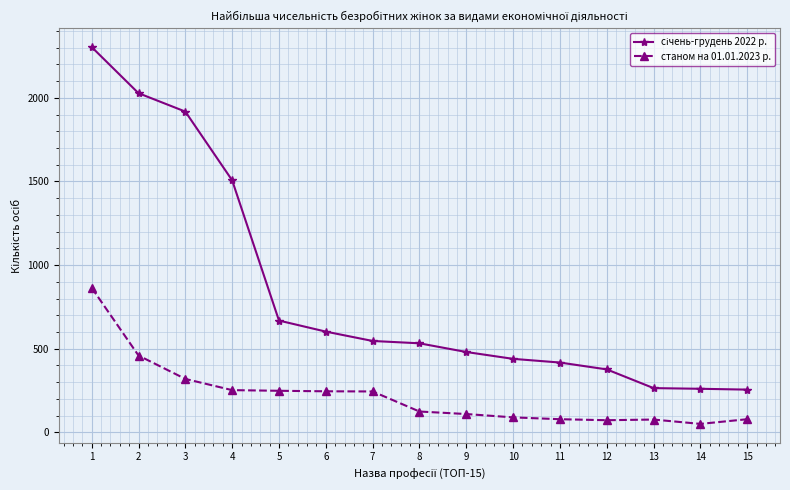

True or false: станом на 01.01.2023 р. has more than 0 interior local peaks.

True